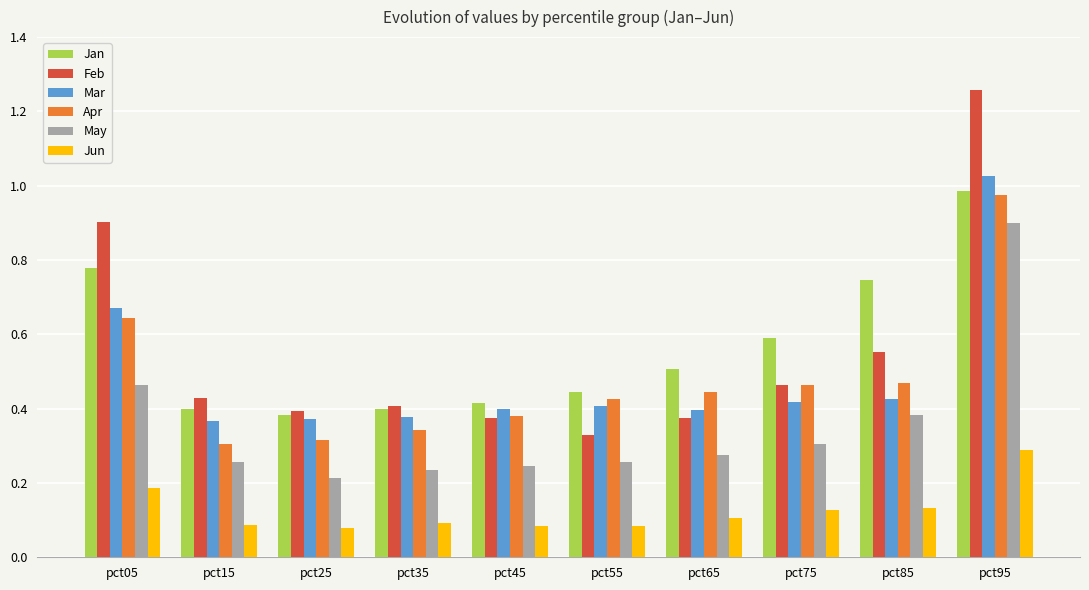

What is the sum of all May values?

3.5